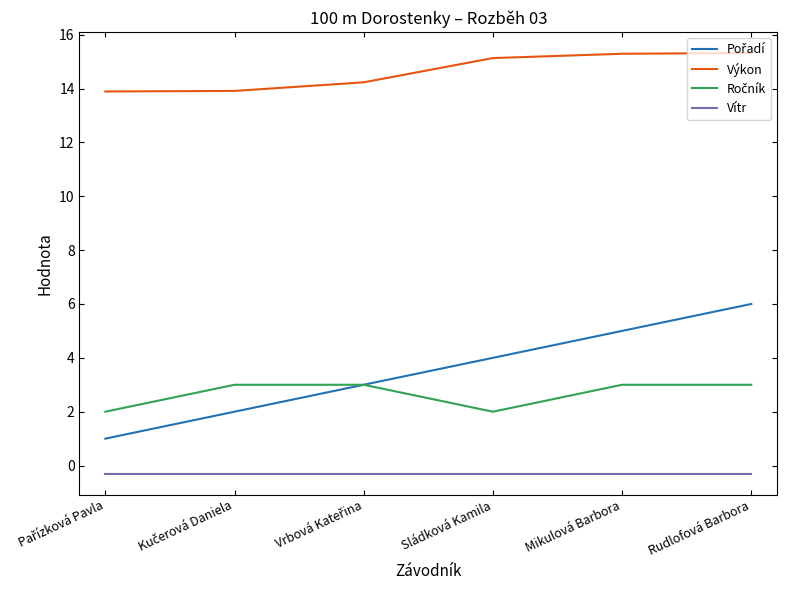

How many distinct data groups are displayed?

4